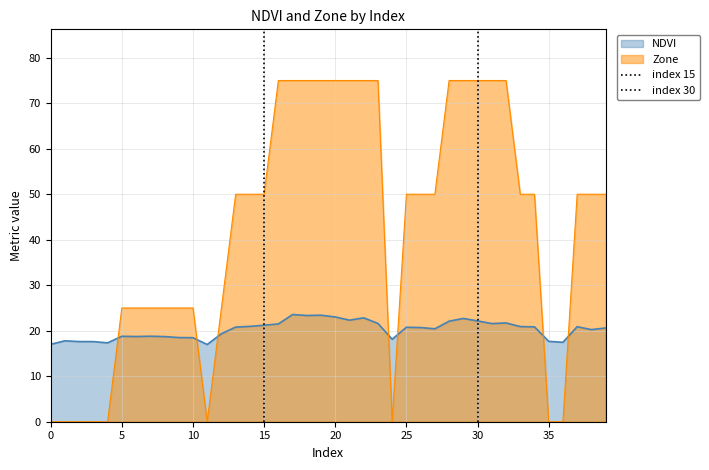

How many lines are shown in the chart?

2